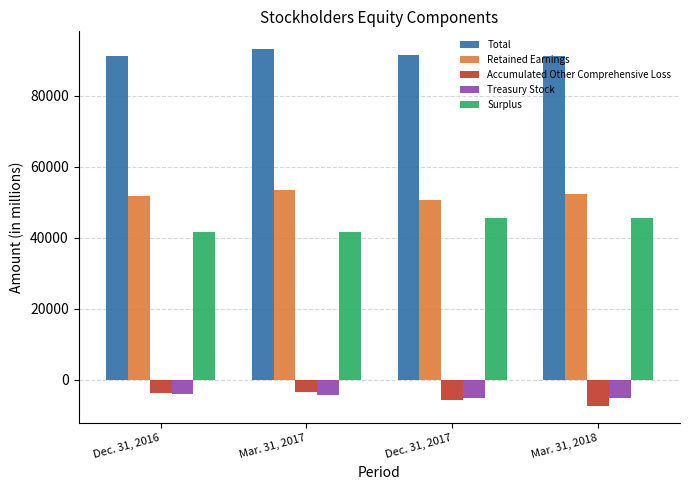

Which series has the largest total across all categories?

Total